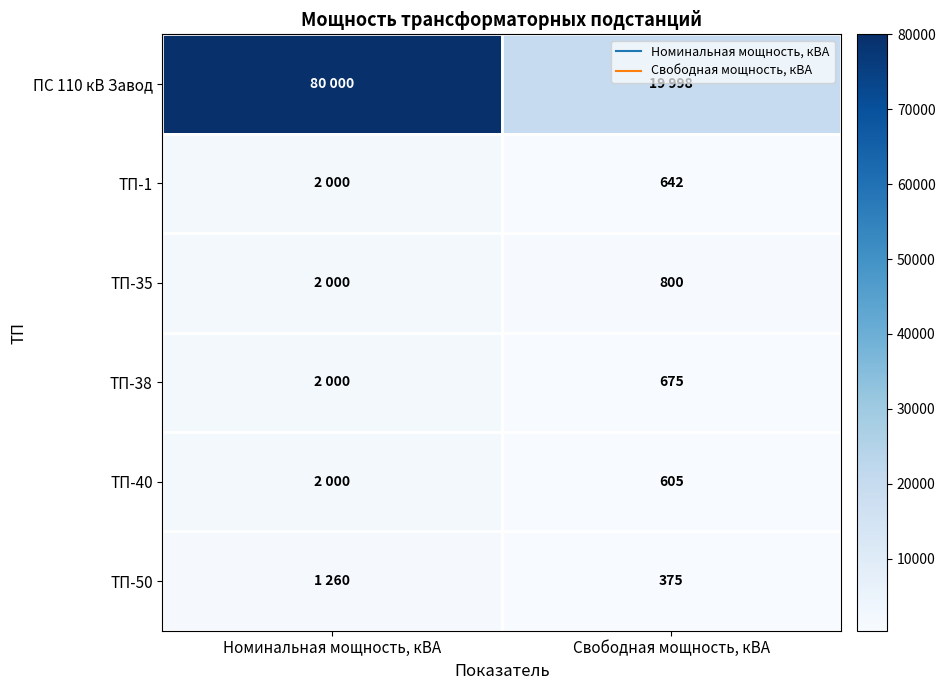

How many series are shown in this chart?

6